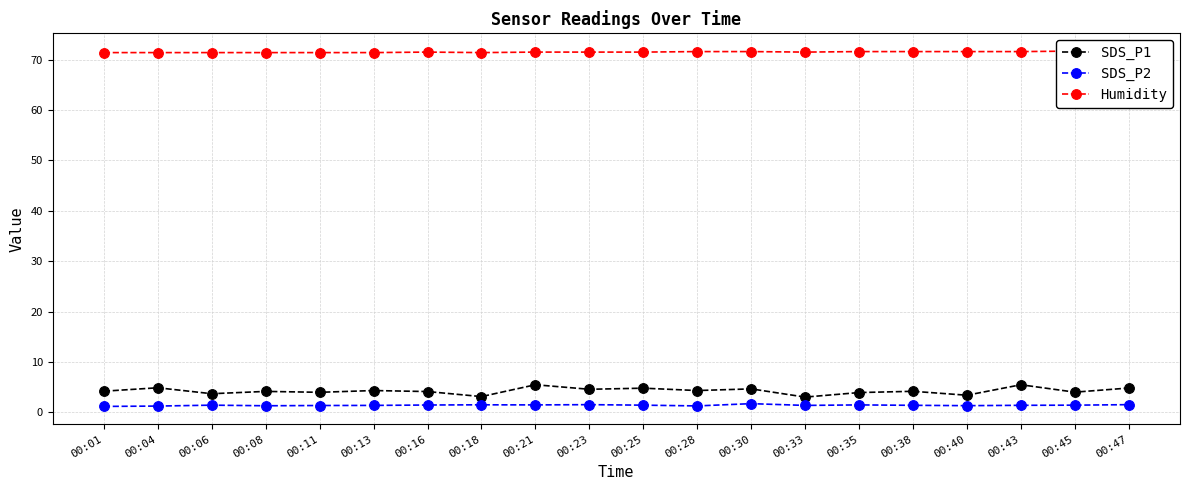

True or false: Humidity and SDS_P2 cross at least once.

False